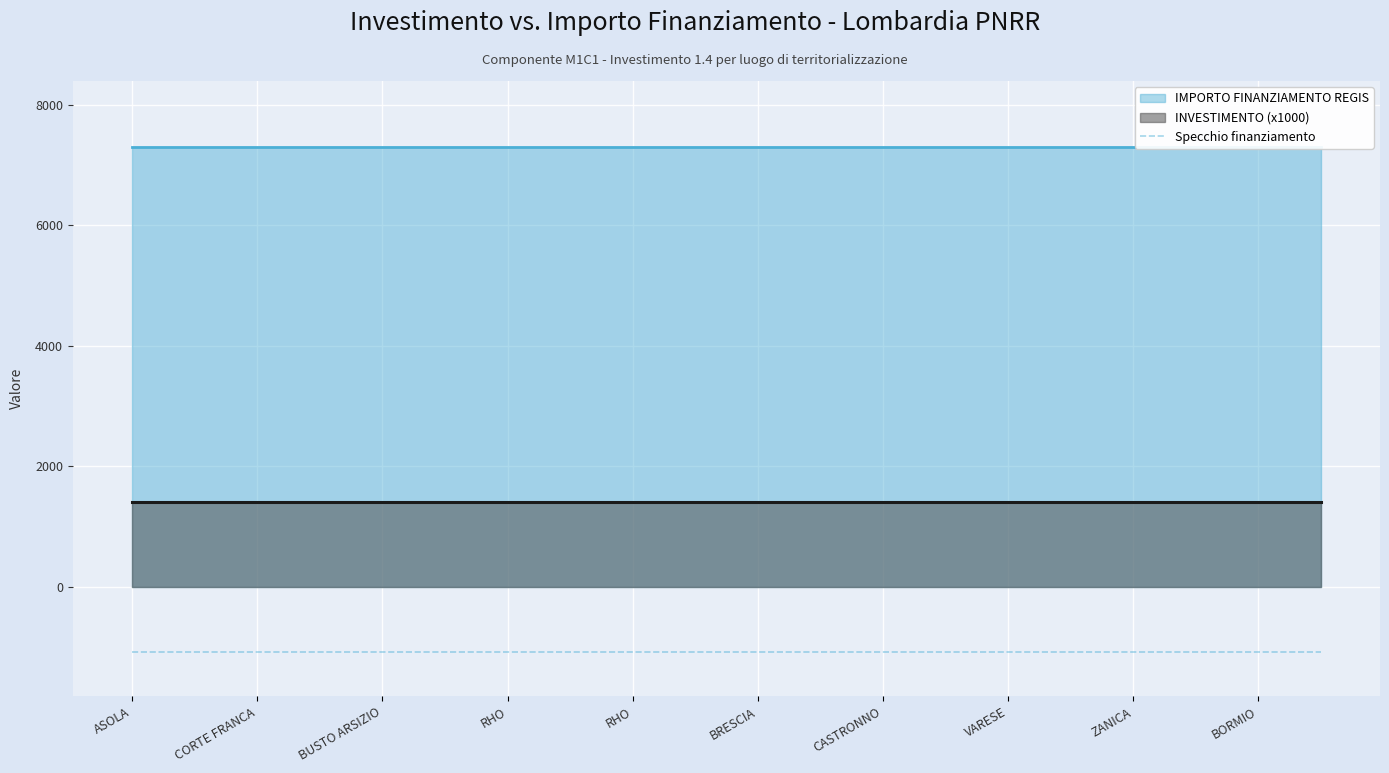

True or false: IMPORTO FINANZIAMENTO REGIS and INVESTIMENTO intersect in this chart.

False